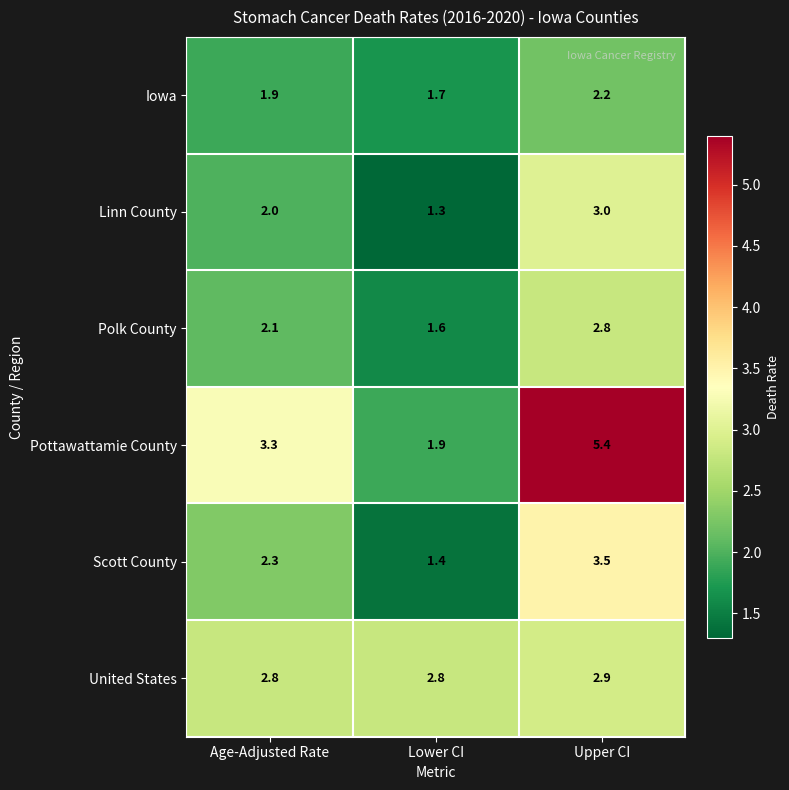

What is the difference between the maximum and minimum values in the Polk County series?

1.2